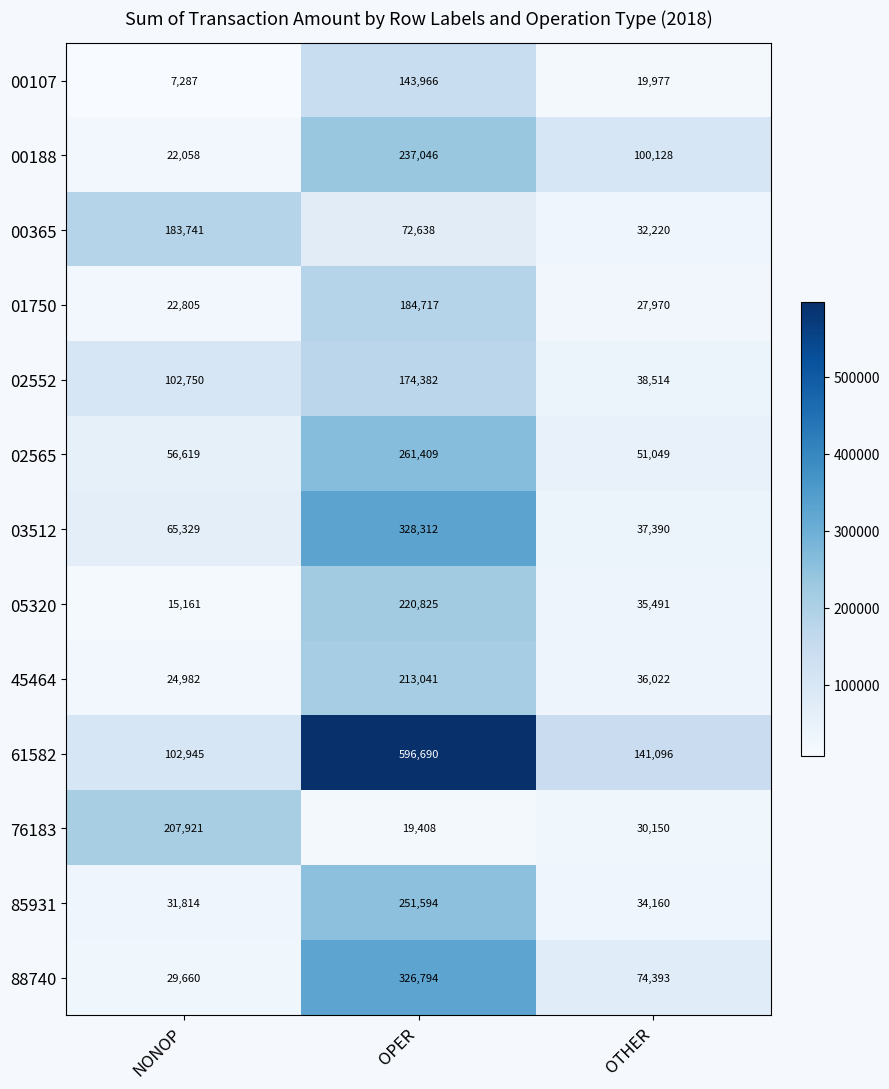

Which series has the largest range (max minus min)?

61582